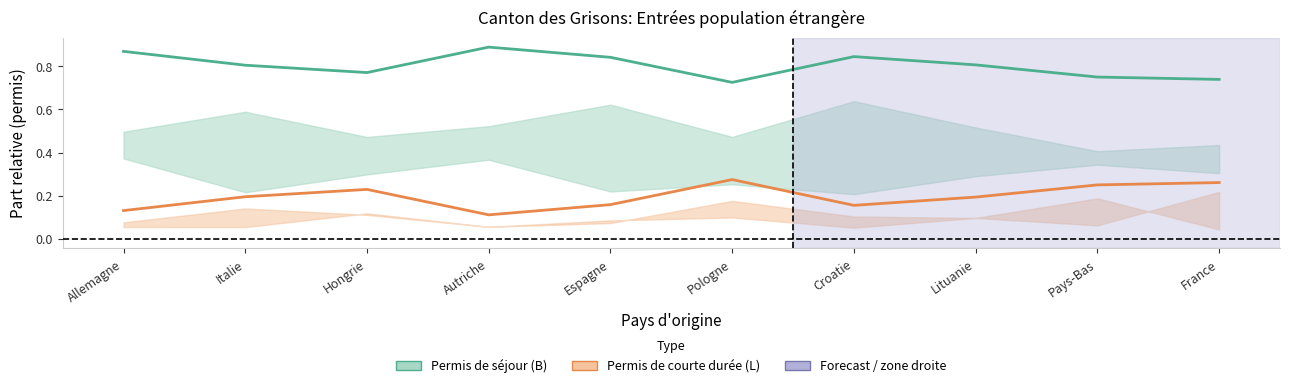

What is the greatest value displayed?

0.9